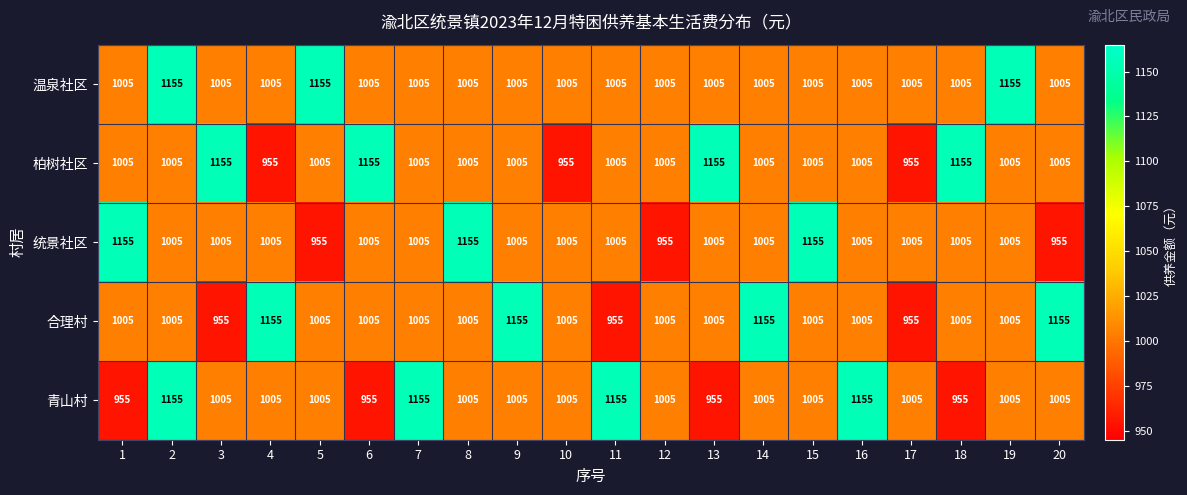

Which series changed the most between 6 and 17?

柏树社区